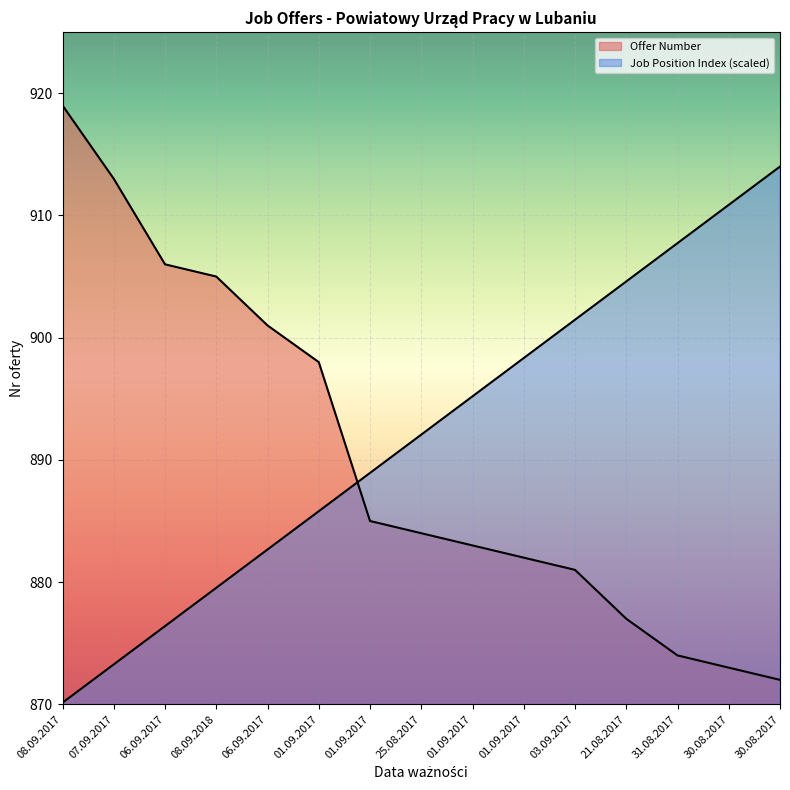

True or false: Offer Number and Job Position Index intersect in this chart.

True